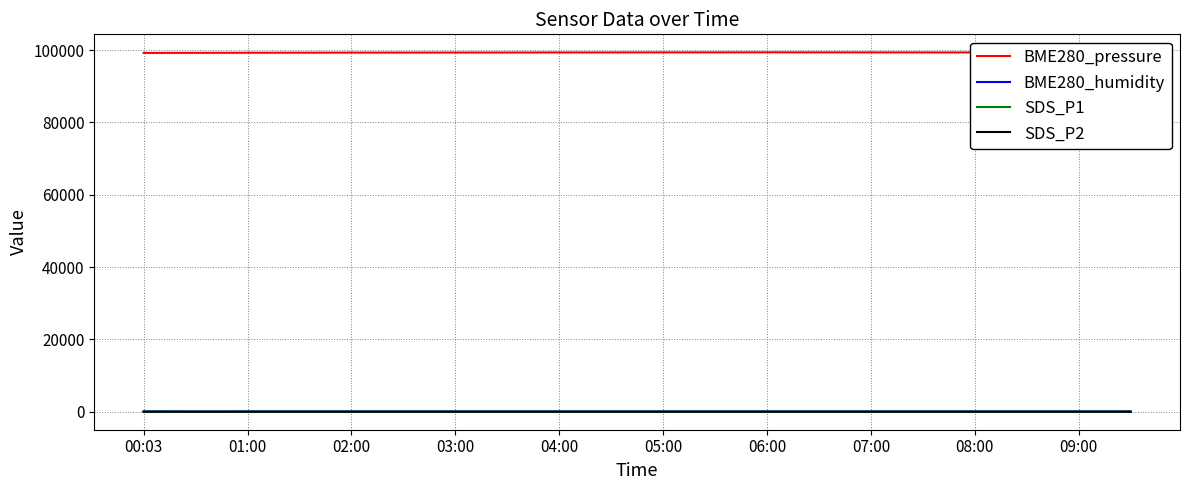

What is the difference between the maximum and minimum values in the SDS_P2 series?

16.3